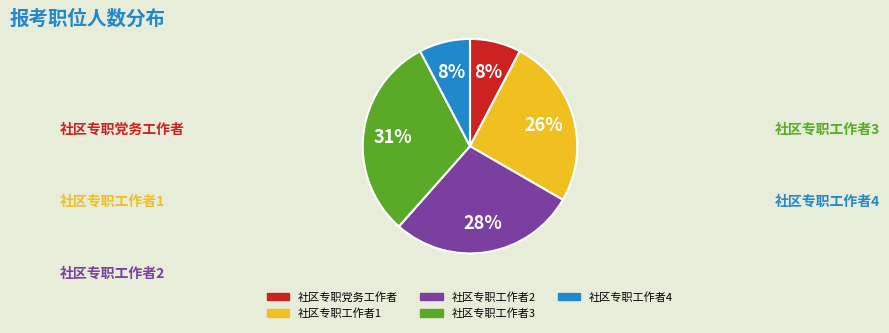

How many segments does this pie chart have?

5